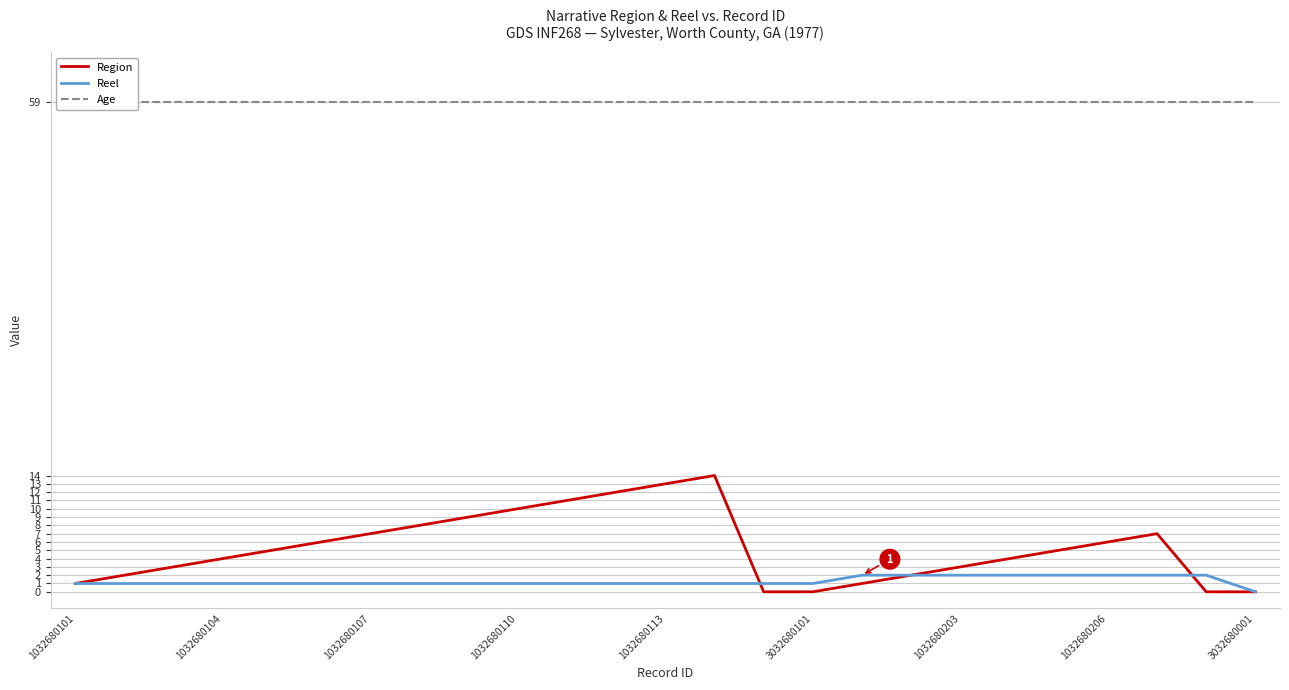

How many lines are shown in the chart?

3